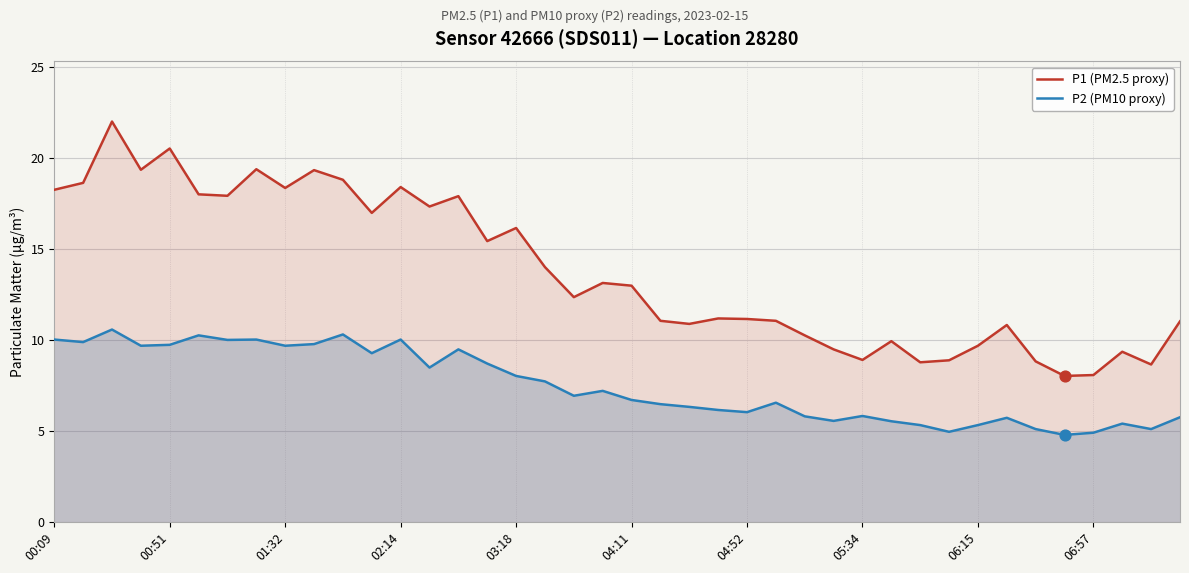

Which series has the largest total across all categories?

P1 (PM2.5 proxy)